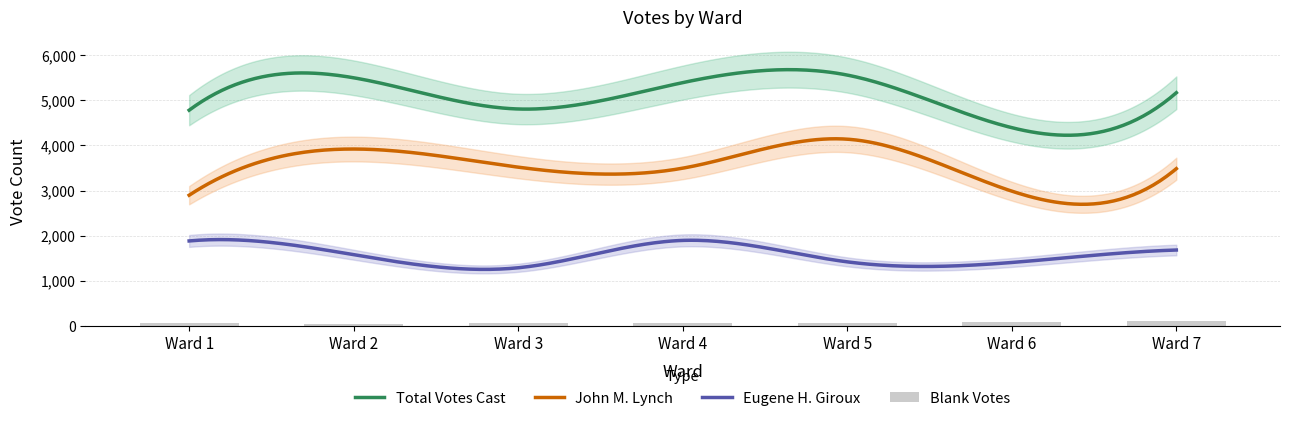

How many categories are shown in the chart?

7